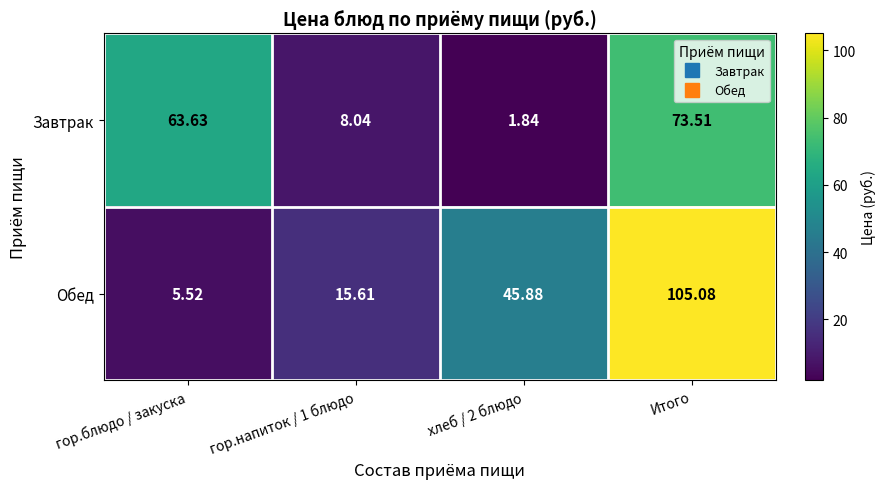

Which category has the highest value in the Обед series?

Итого